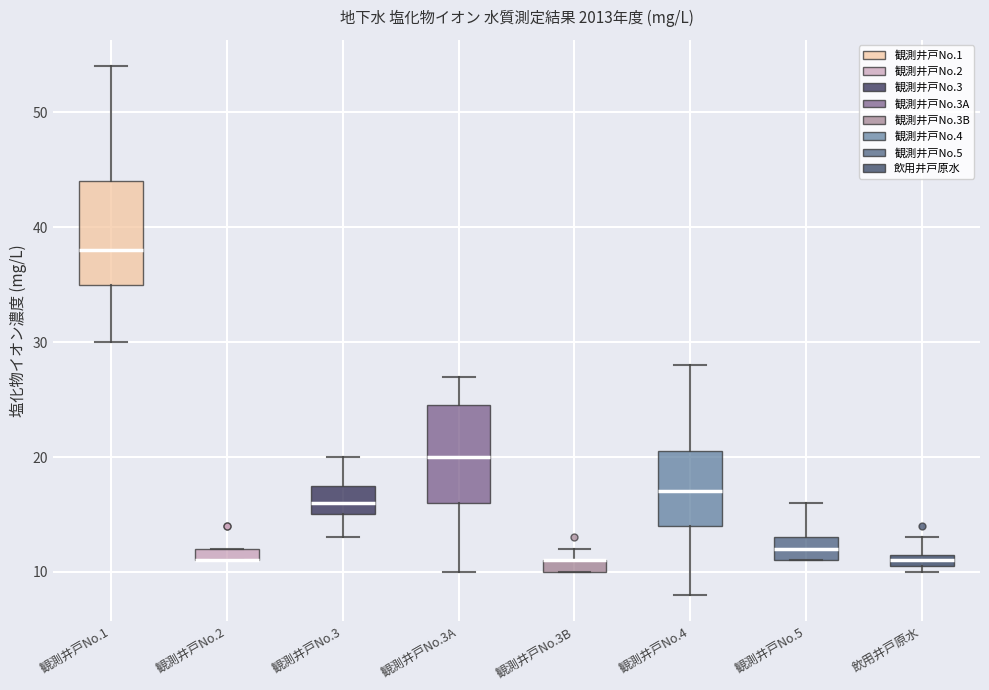

Where is the upper edge of the box for 観測井戸No.2 on the y-axis? The values are not printed on the chart, so give them approximately, as read against the axis.

12